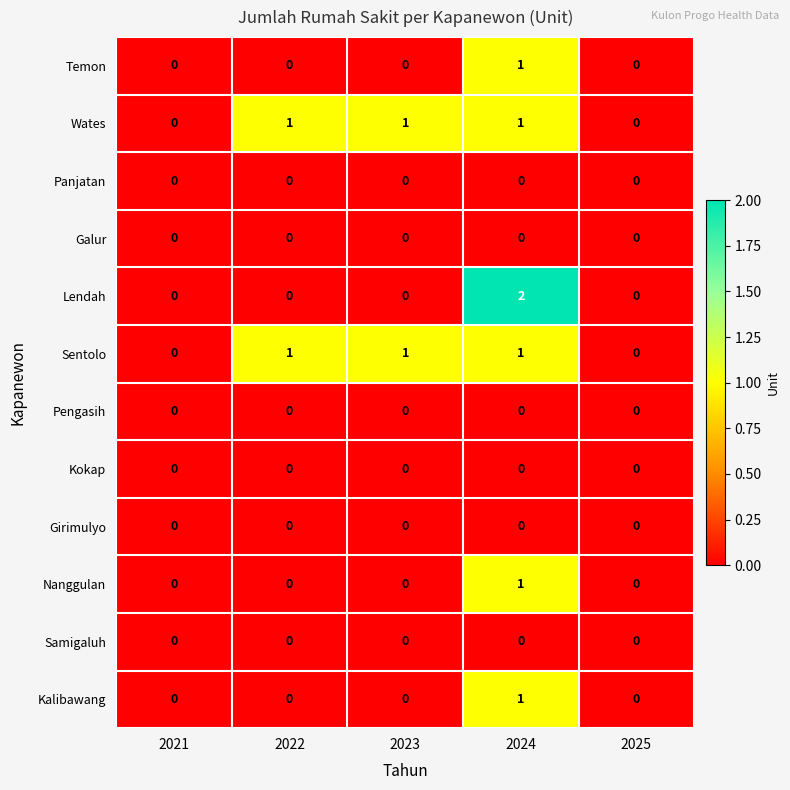

Which category has the highest value across all series?

2024